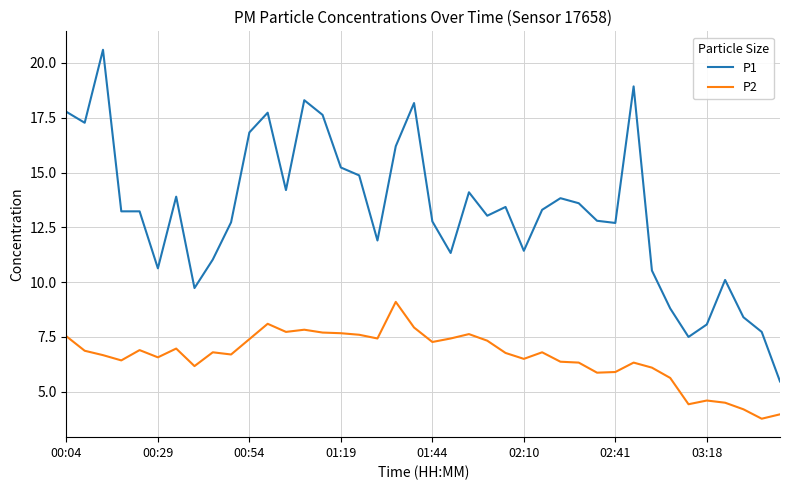

What is the minimum value shown in the chart?

3.8